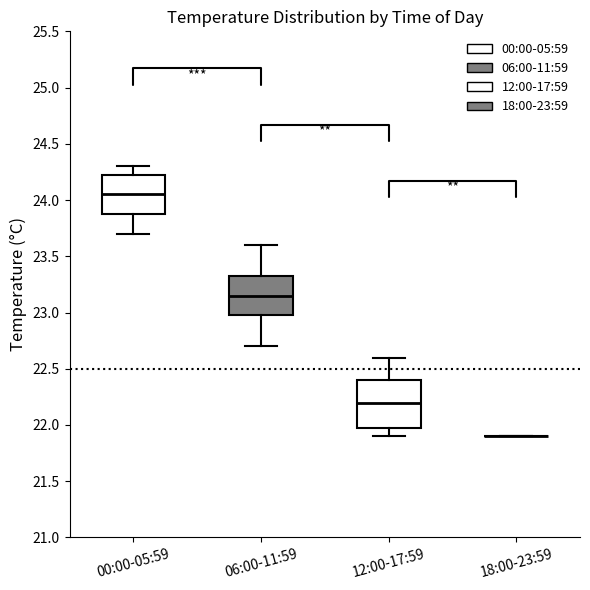

Reading left to right, transcribe this box plot: for each box, give where its median line is, the range the box spans, and where its two whiskers end, as read against the y-axis. The values are not printed on the chart, so give them approximately, as read against the axis.

00:00-05:59: median 24.05, box 23.90 to 24.25, whiskers 23.70 to 24.30
06:00-11:59: median 23.15, box 23.00 to 23.35, whiskers 22.70 to 23.60
12:00-17:59: median 22.20, box 22.00 to 22.40, whiskers 21.90 to 22.60
18:00-23:59: box collapsed to a line at 21.90, whiskers 21.90 to 21.90